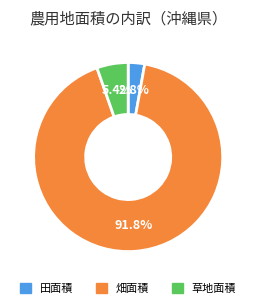

How many slices are in this pie chart?

3